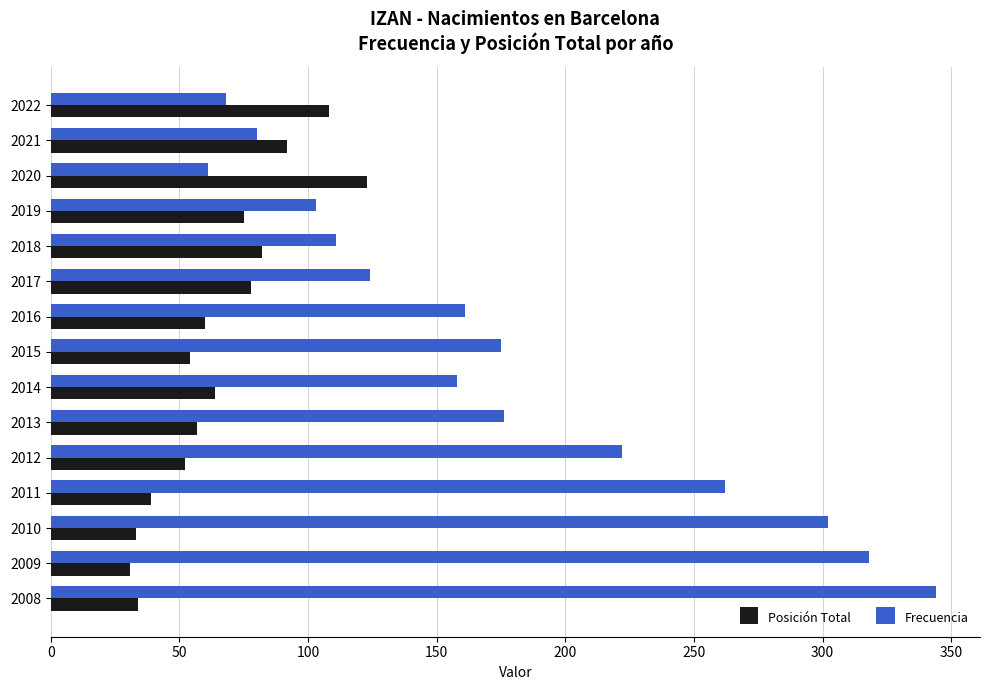

Which series changed the most between 2019 and 2011?

Frecuencia